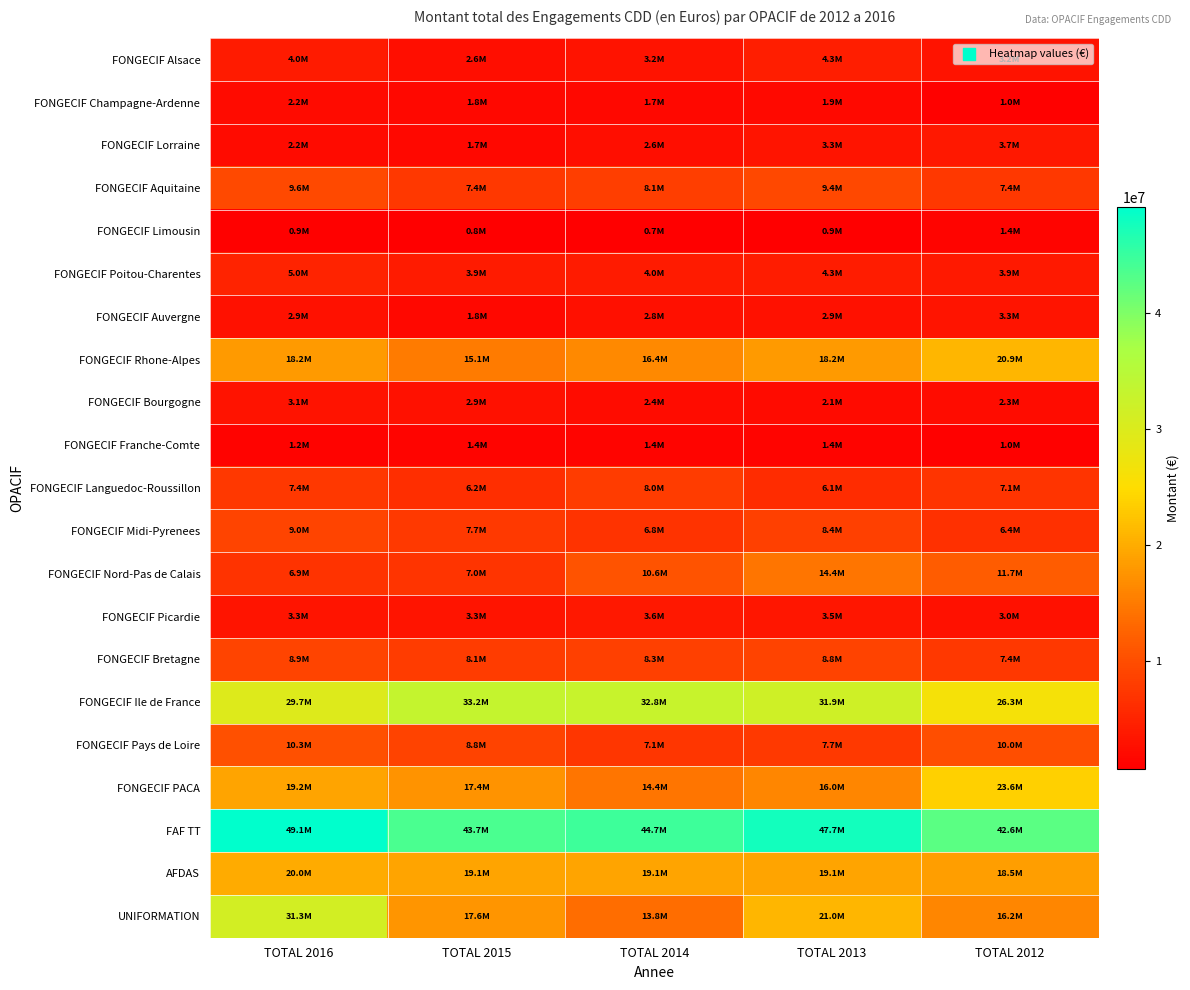

At which category does the chart reach its minimum across all series?

TOTAL 2014